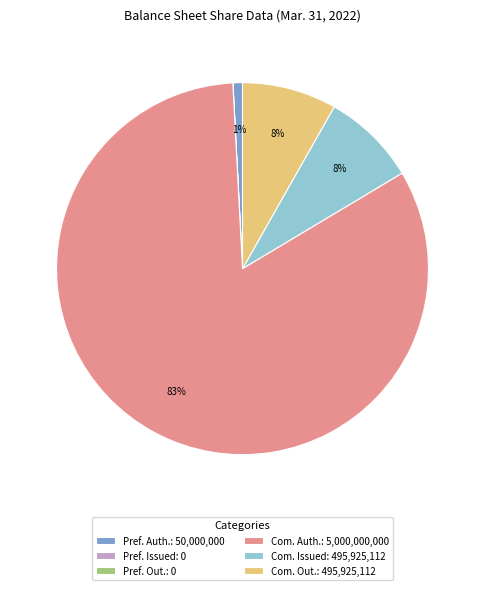

To the nearest percent, what percentage of the pie is Com. Out.: 495,925,112?

8%